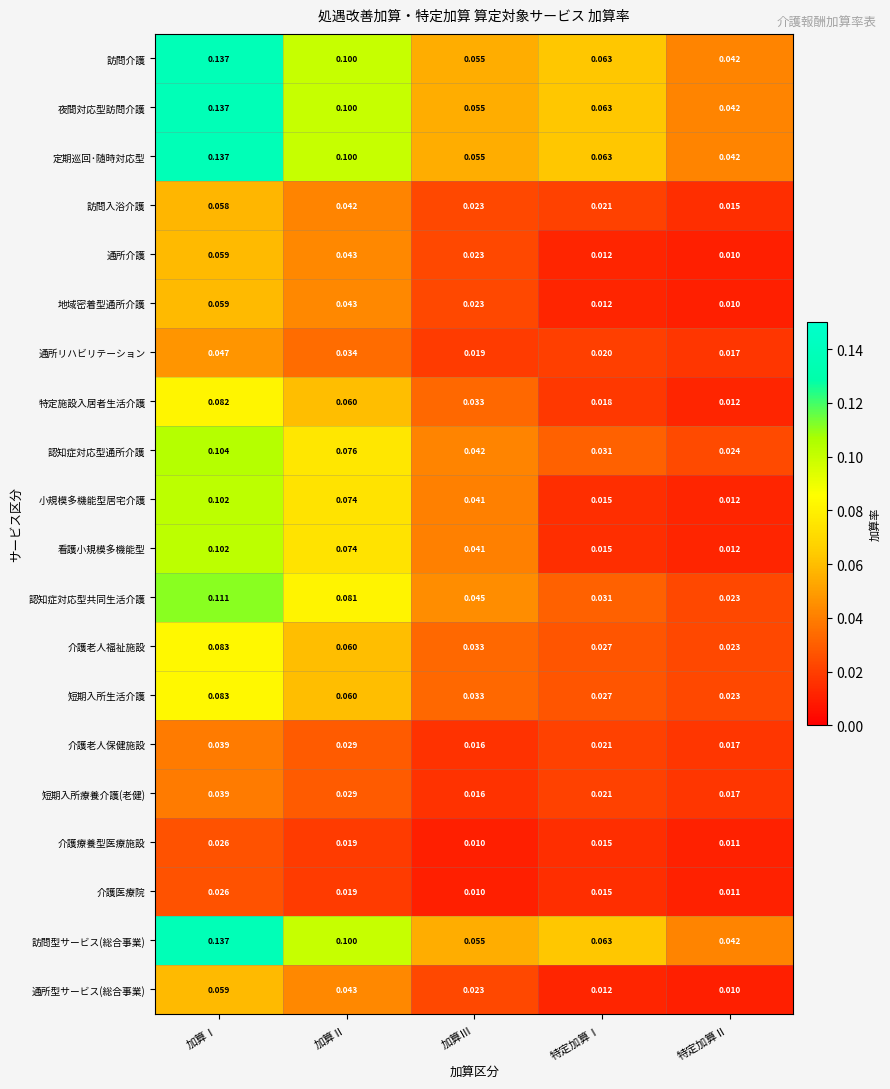

At which label is 介護老人保健施設 closest to 0?

加算Ⅲ